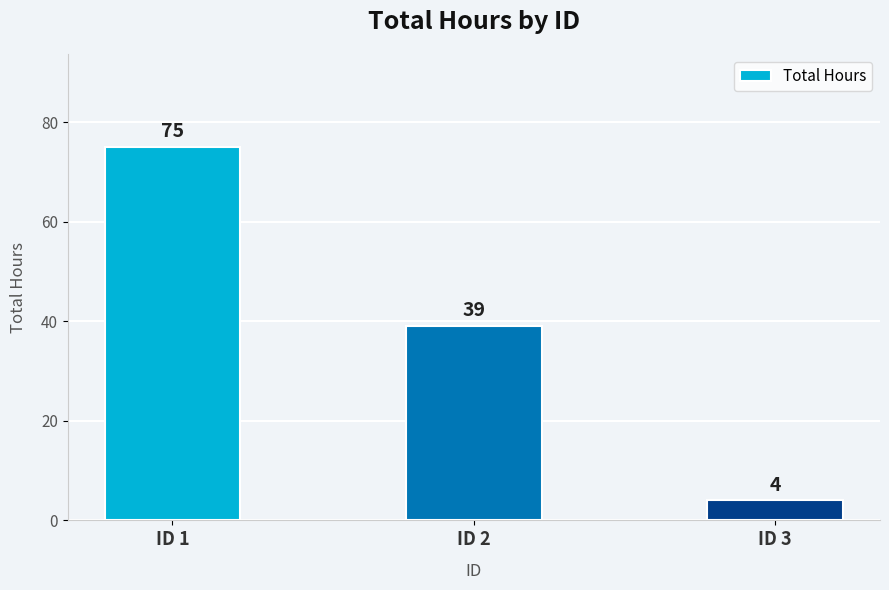

Which label corresponds to the smallest value in the chart?

ID 3